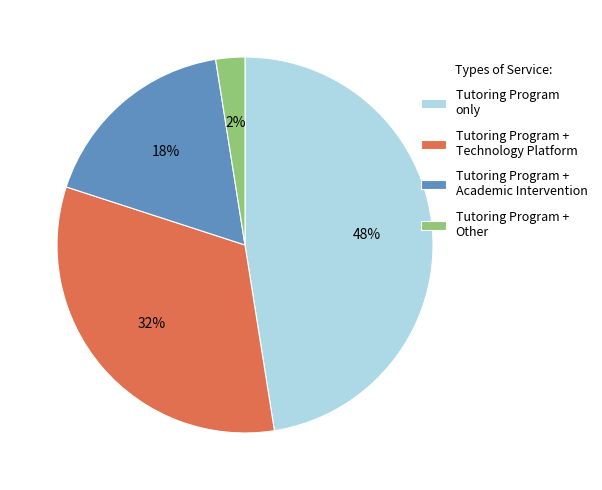

True or false: Tutoring Program only accounts for 48% of the total.

True